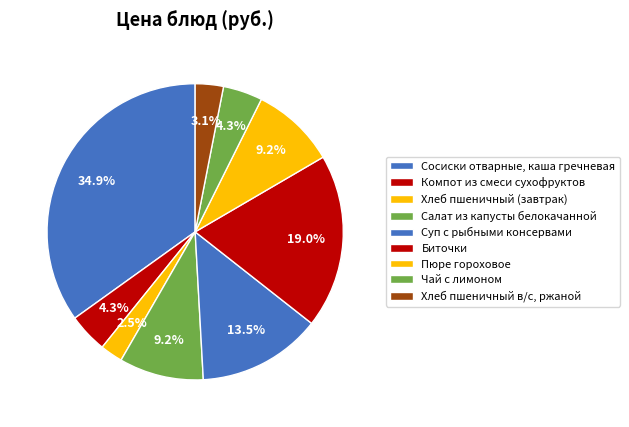

The Суп с рыбными консервами slice represents 4% of the pie. True or false?

False